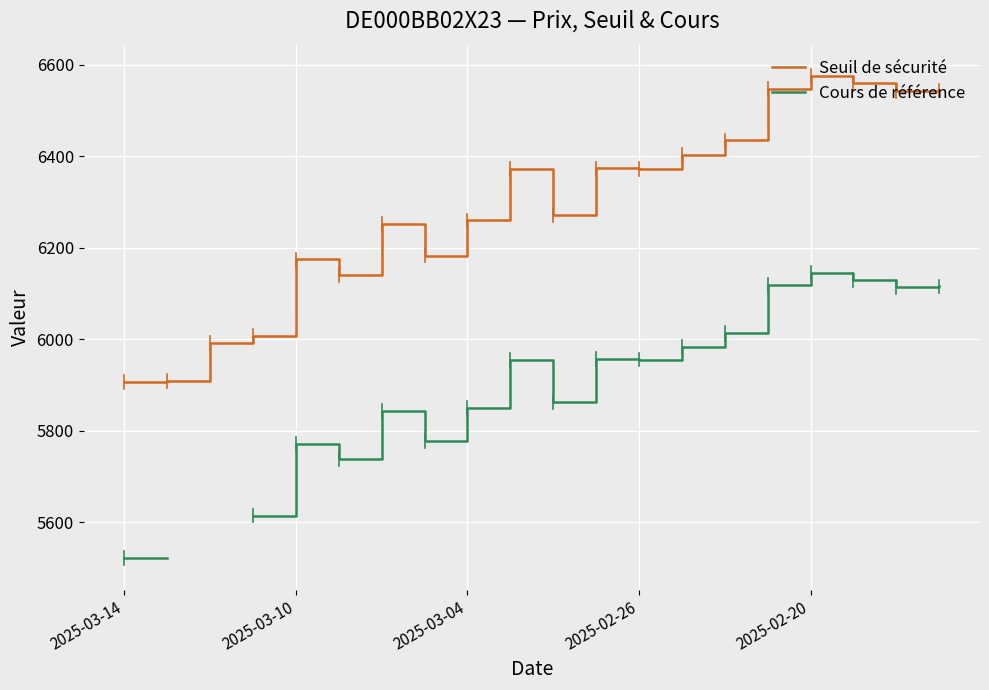

At how many categories does at least one series exceed 5756?

20